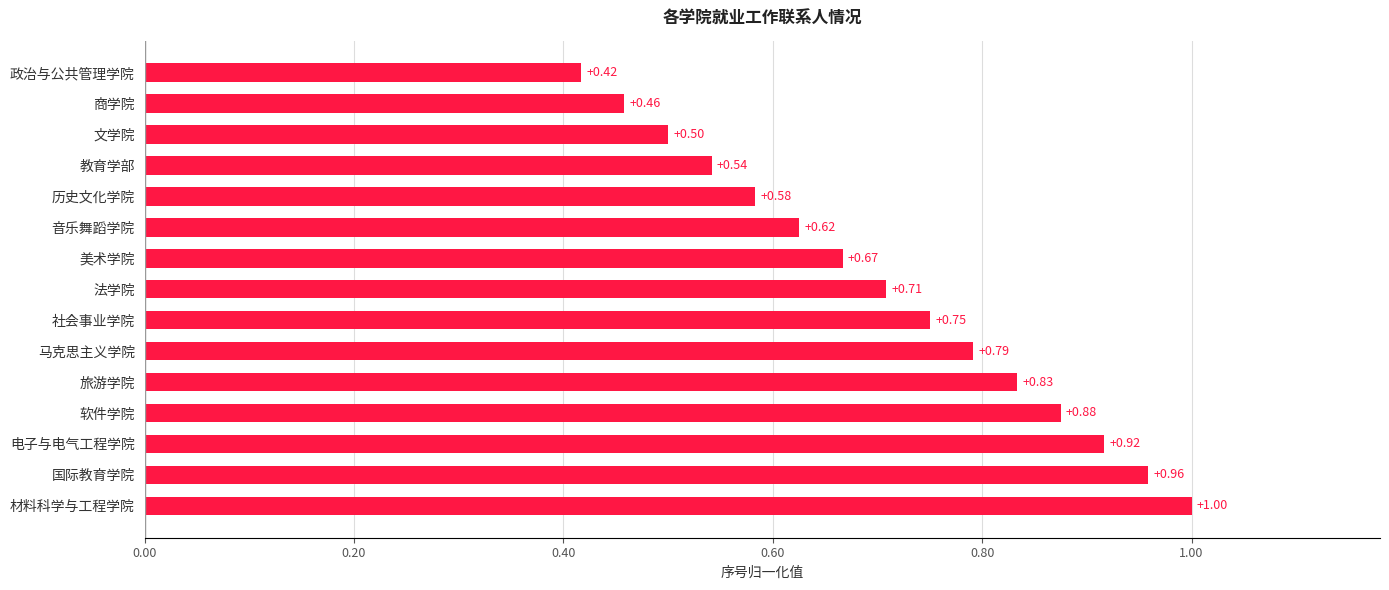

At which label is the value closest to 0?

政治与公共管理学院